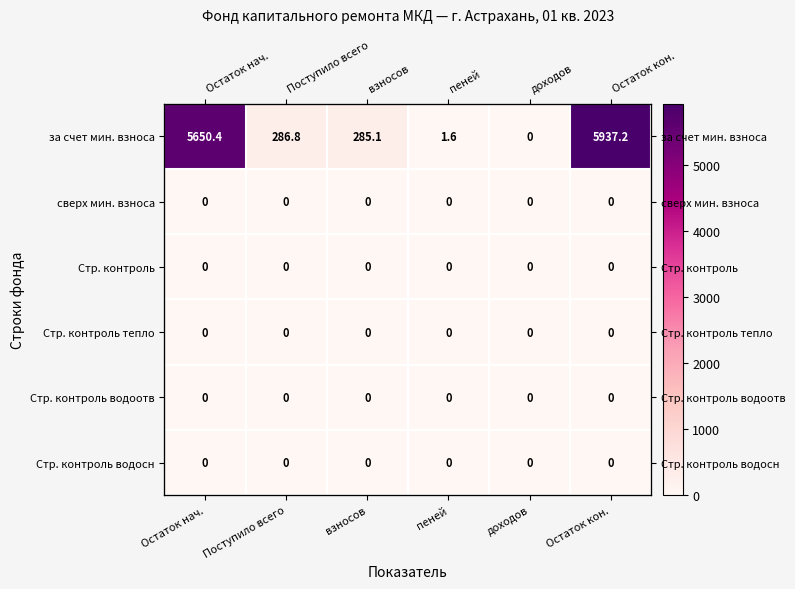

The за счет мин. взноса series shows 5650.4 at Остаток нач.. True or false?

True